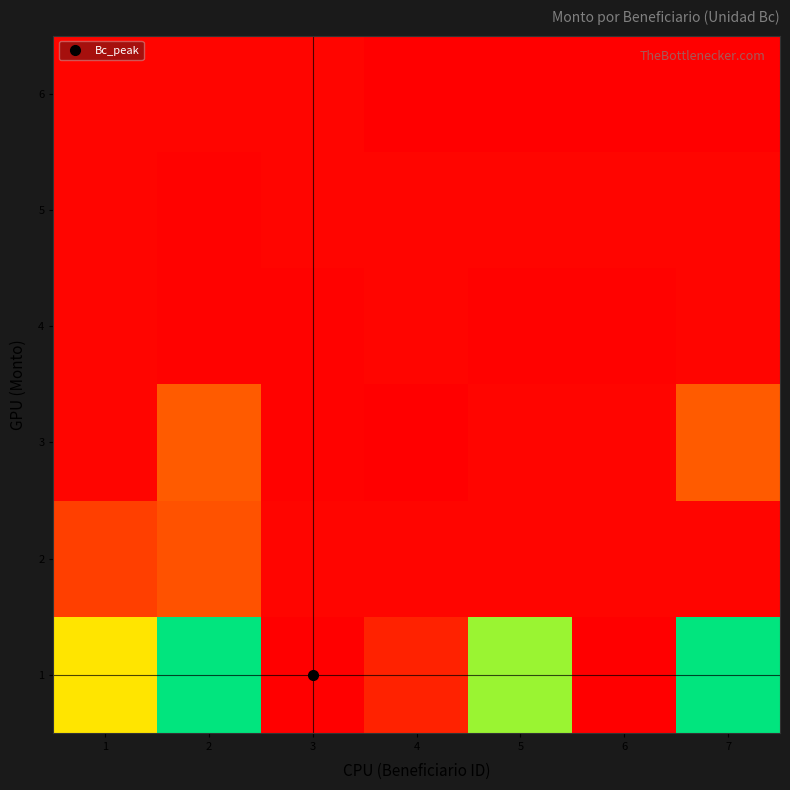

List the series in order of their peak value, highest first.

1, 3, 2, 4, 5, 6